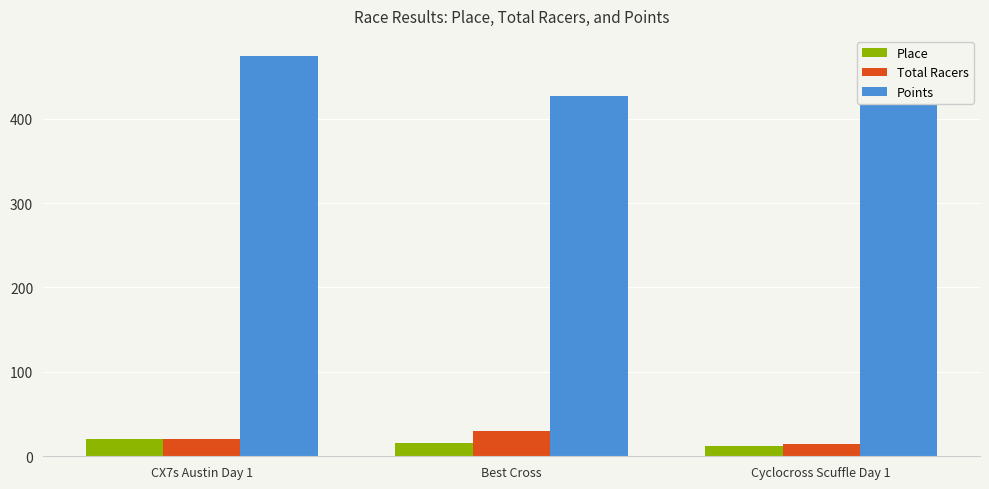

Count the number of categories in the chart.

3